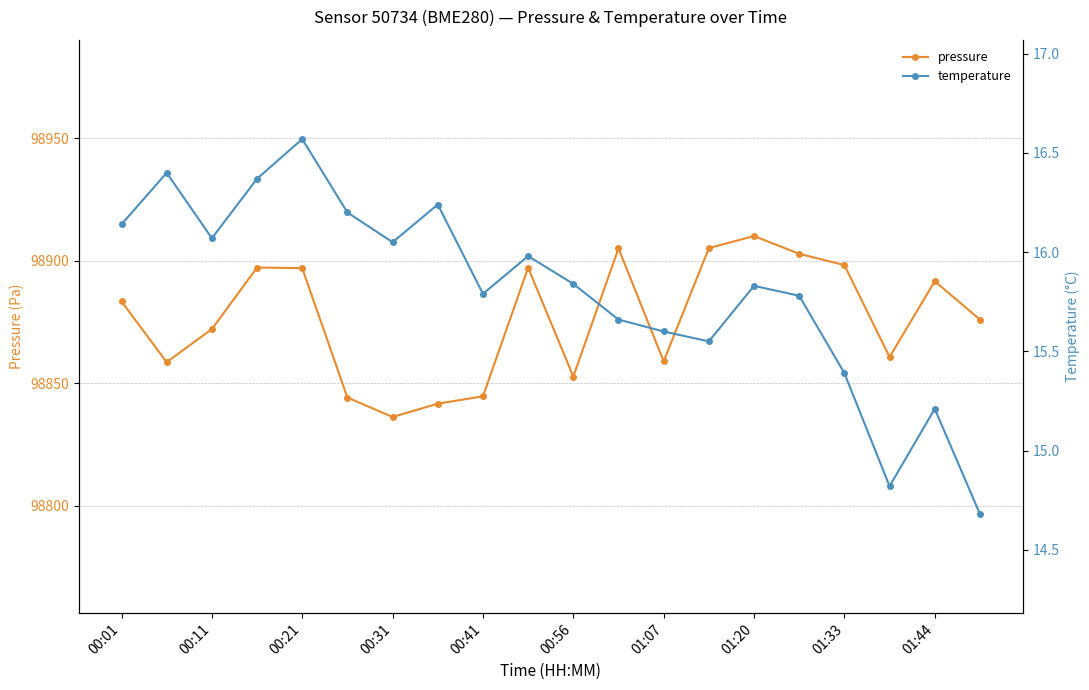

The value of pressure at 00:41 is 47563.8. True or false?

False